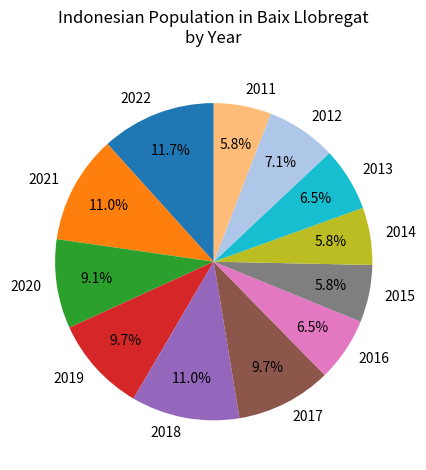

Is 2019 the majority of the pie?

No